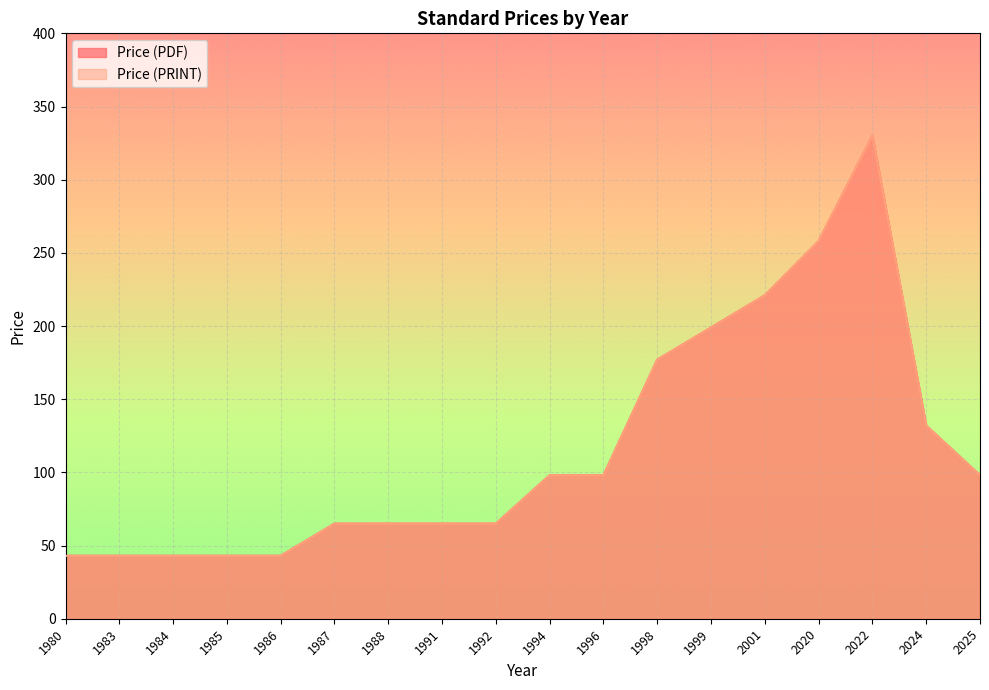

Reading right to left, what are all the values shown in this chart?

Price (PDF): 2025=98	2024=132	2022=330	2020=258	2001=221	1999=199	1998=177	1996=98	1994=98	1992=65	1991=65	1988=65	1987=65	1986=43	1985=43	1984=43	1983=43	1980=43
Price (PRINT): 2025=98	2024=132	2022=330	2020=258	2001=221	1999=199	1998=177	1996=98	1994=98	1992=65	1991=65	1988=65	1987=65	1986=43	1985=43	1984=43	1983=43	1980=43